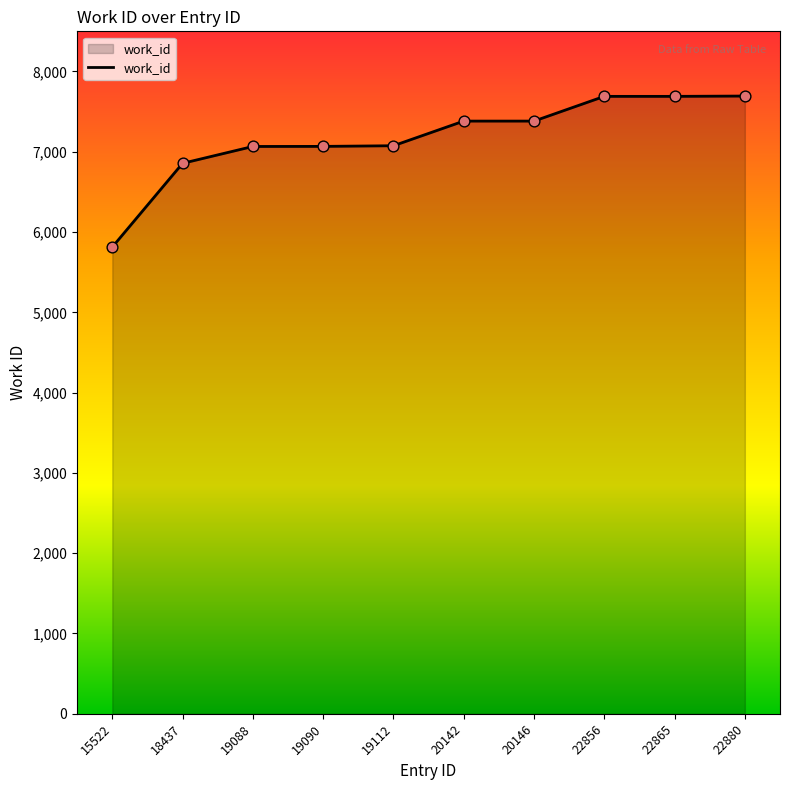

What is the change in value from 20142 to 22856?

+308